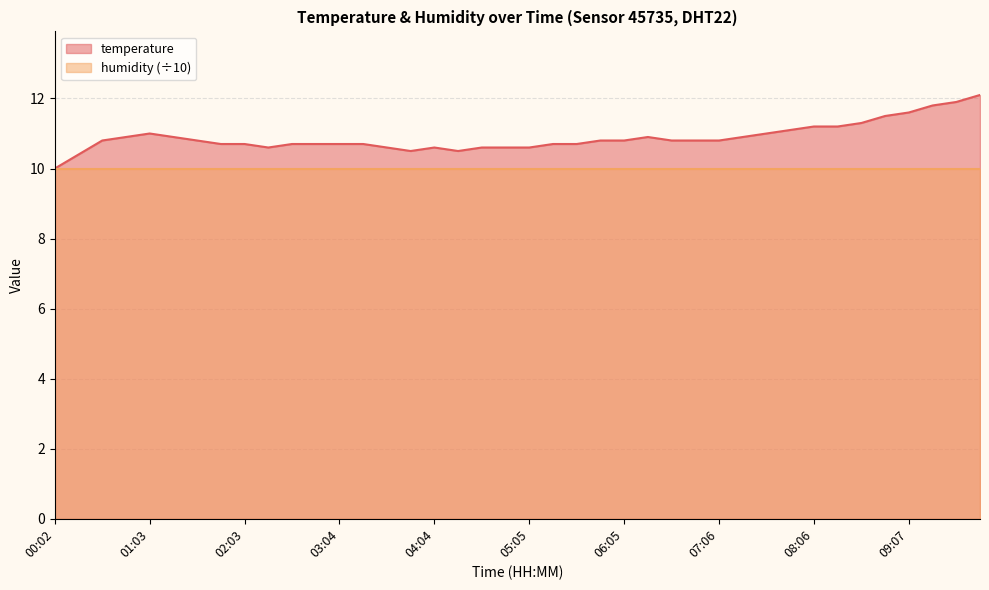

What is the label of the 26th point from the right?

03:34